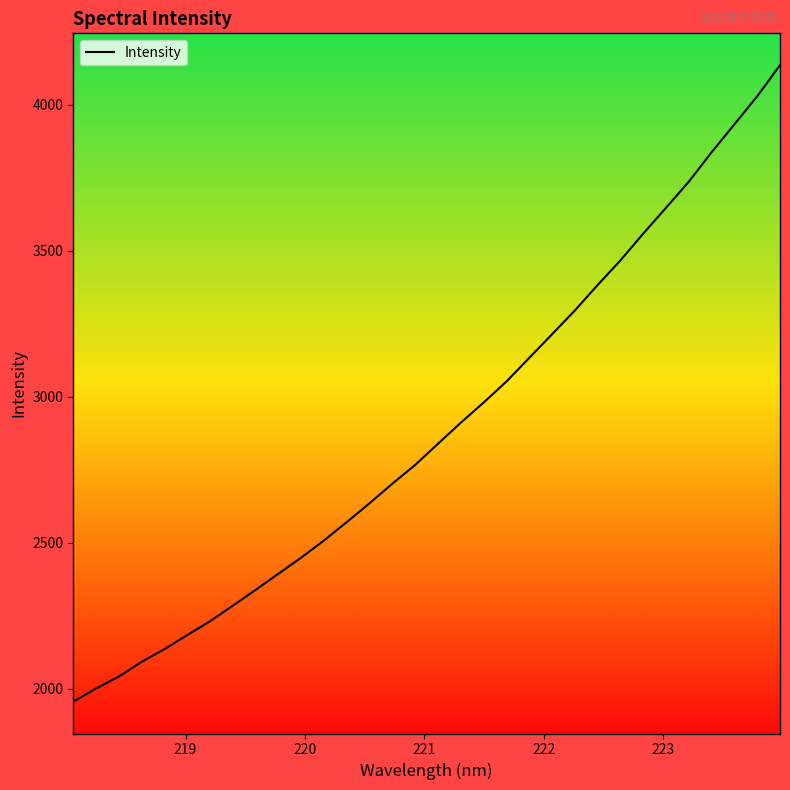

What is the difference between the maximum and minimum values?

2179.8